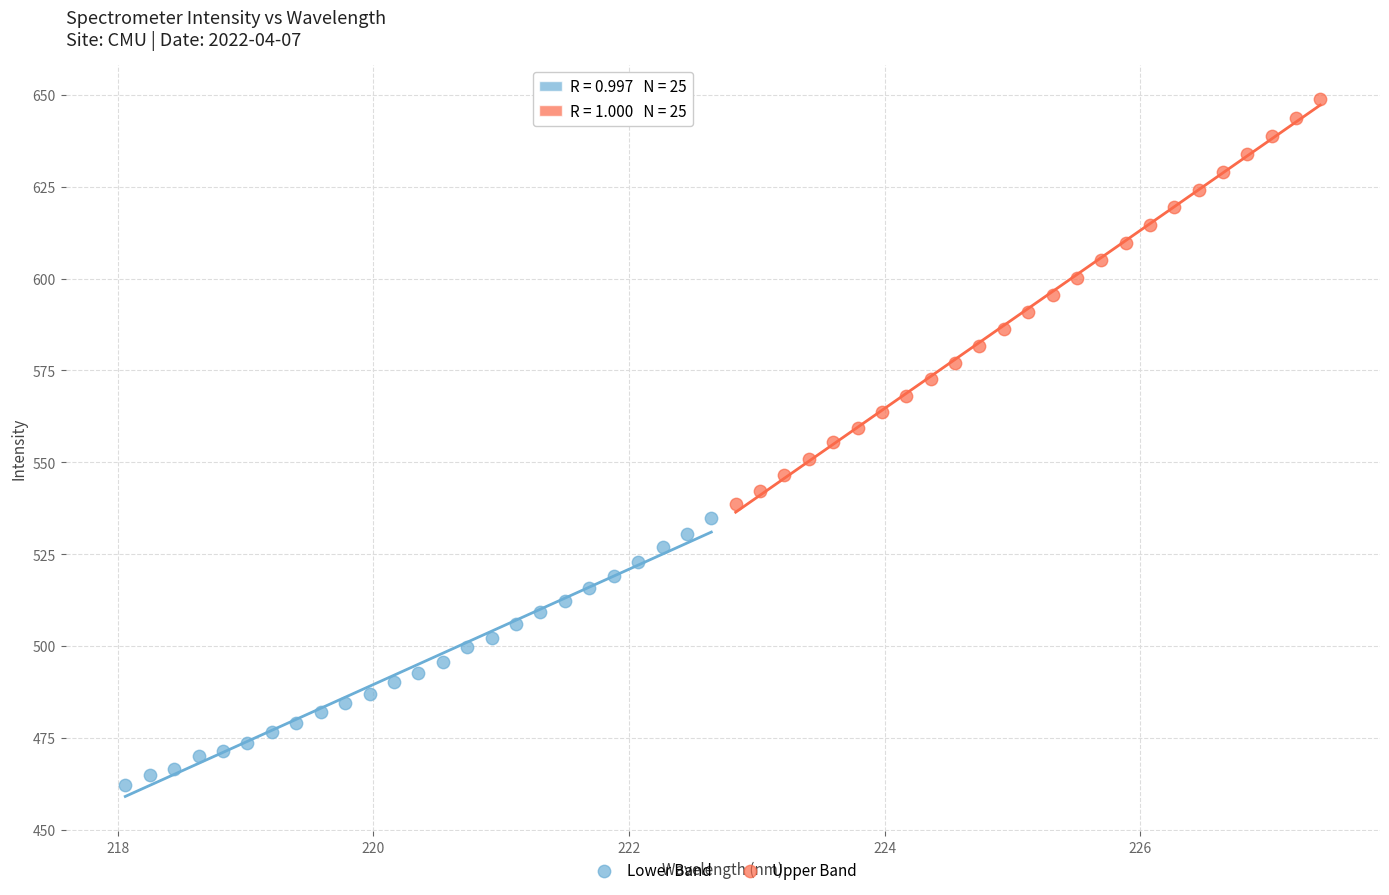

What are all the series names shown in the legend?

Lower Band, Upper Band